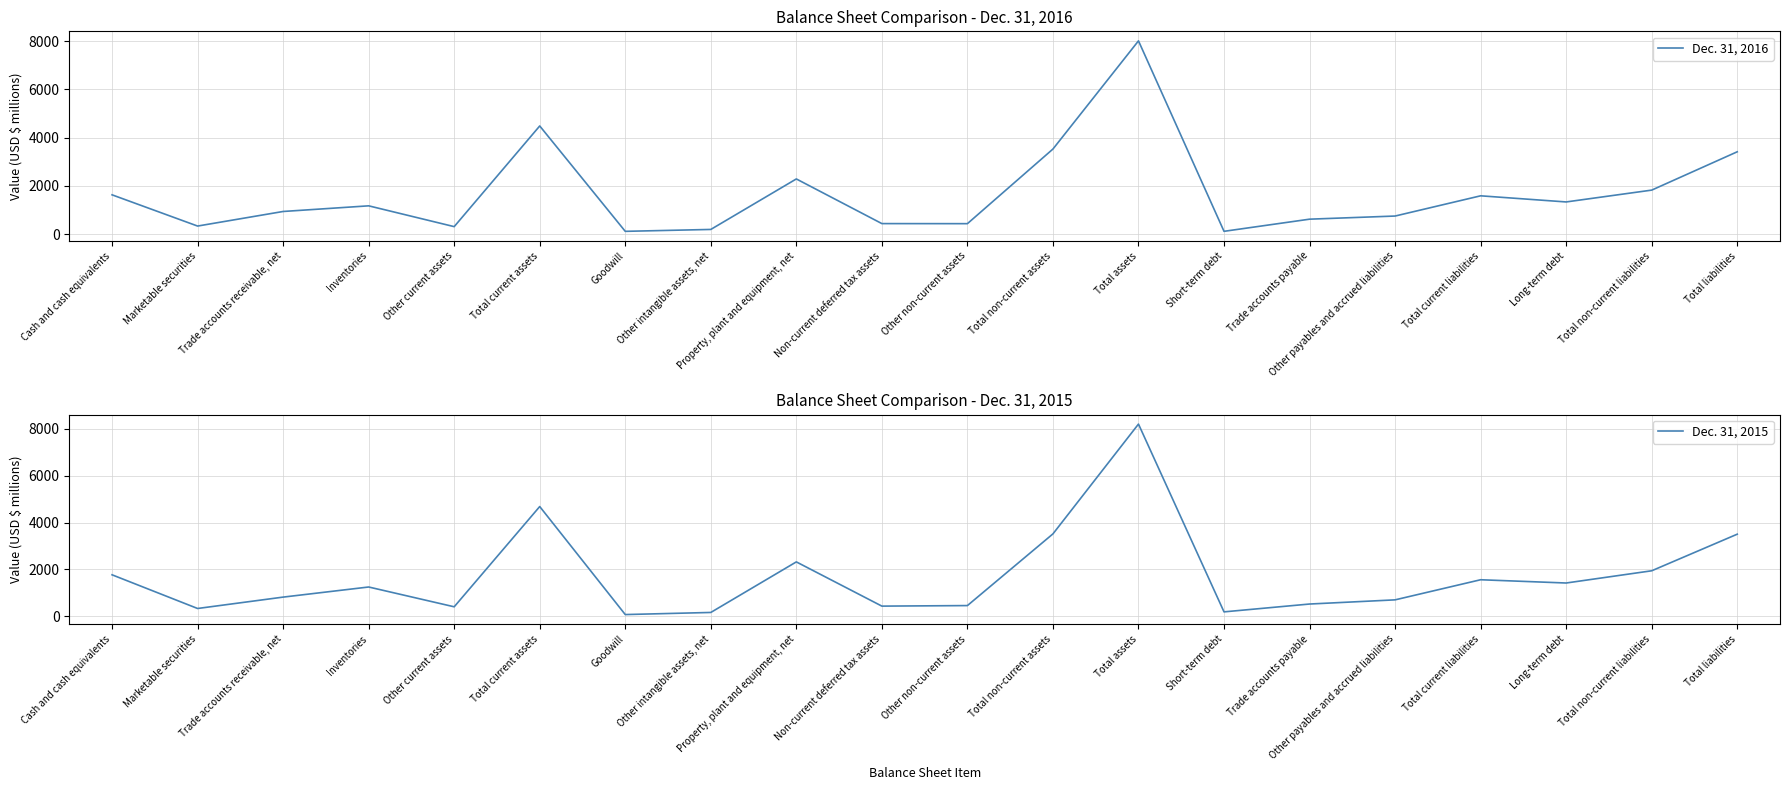

At which category does Dec. 31, 2015 reach its first local peak?

Inventories